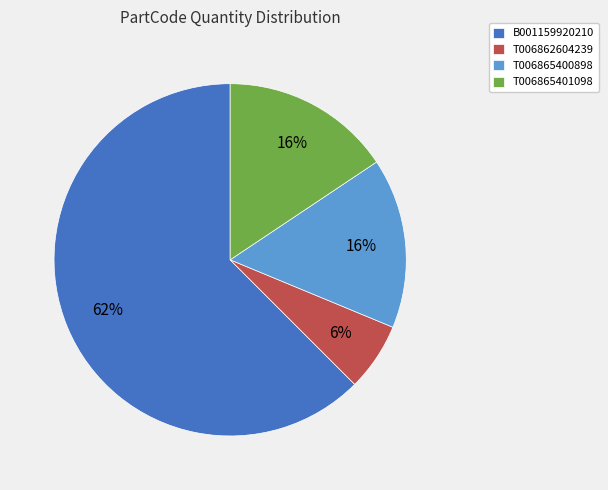

Is it true that T006865401098 is 27% of the pie?

False